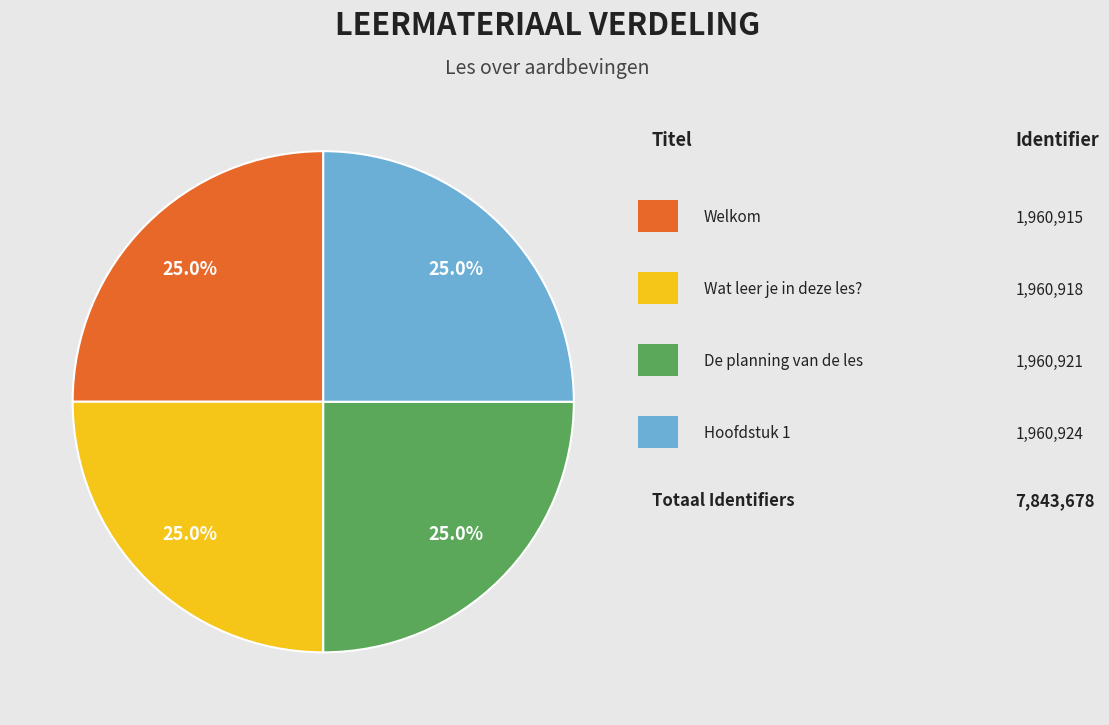

Count the number of slices in the pie.

4